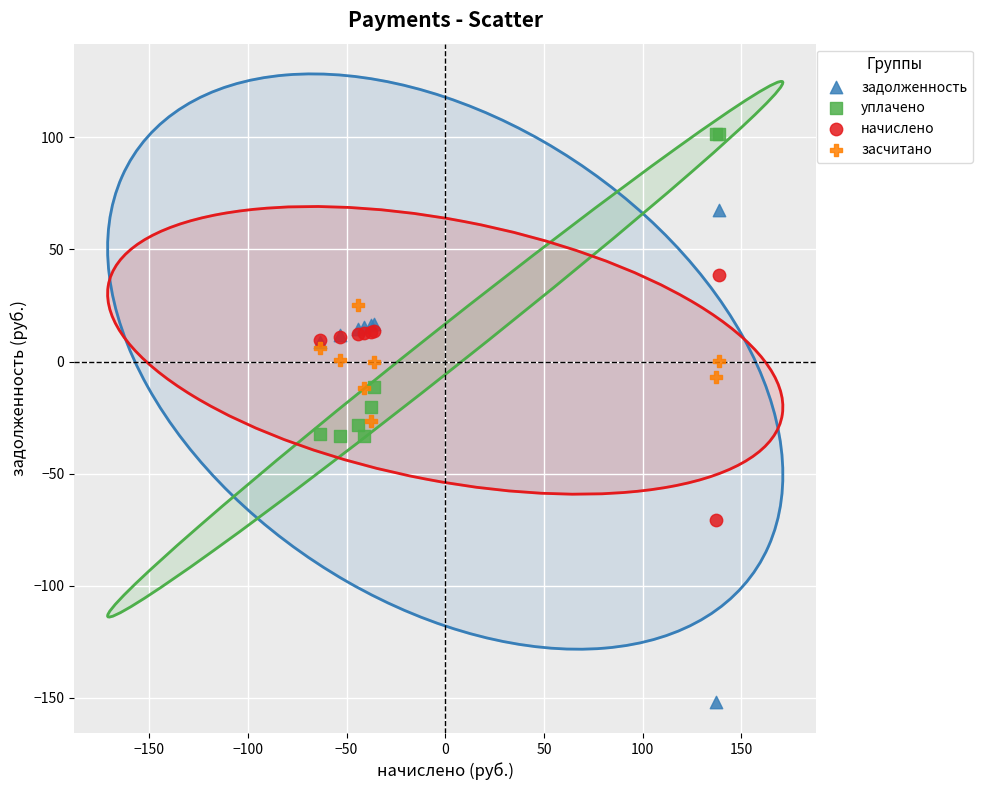

What is the X range (max minus min) for the scatter plot?

202.1